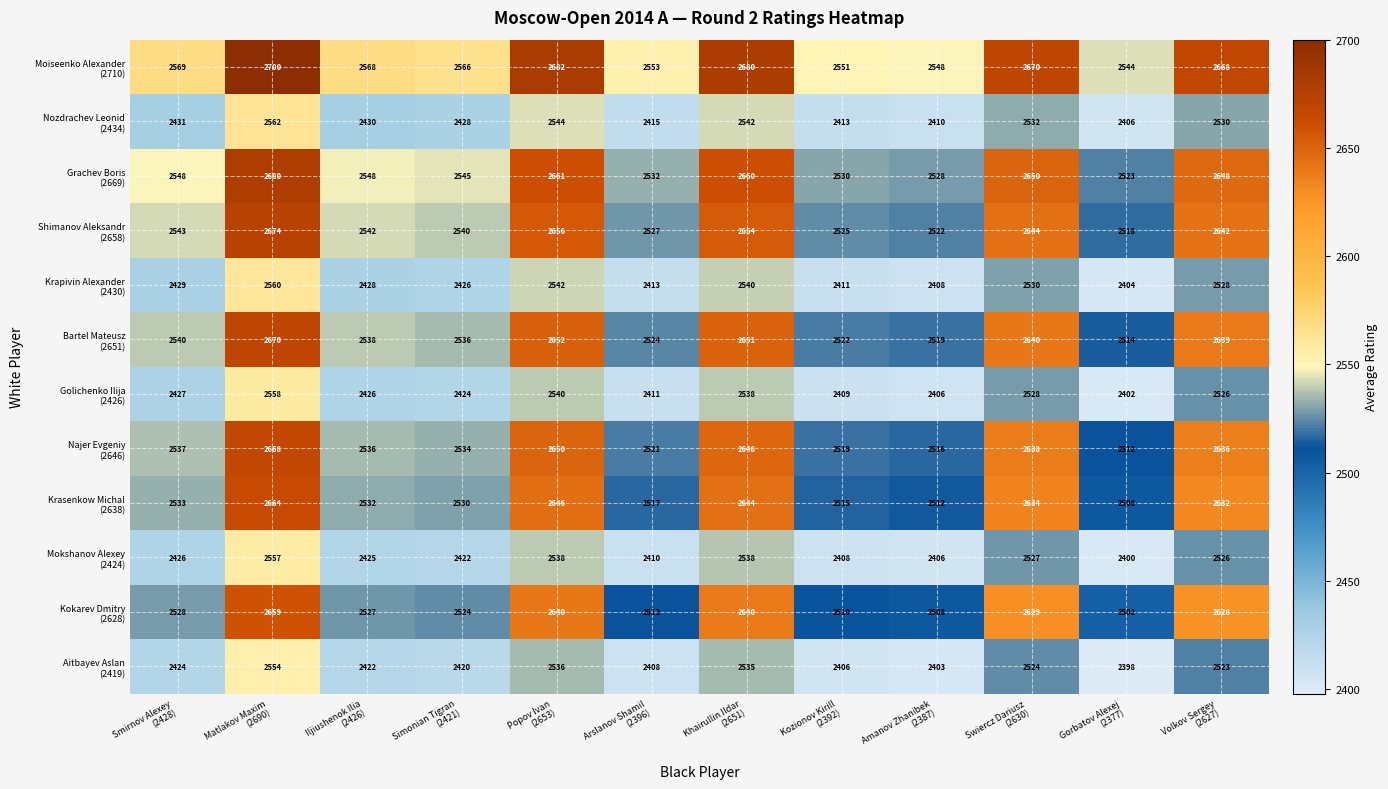

What is the minimum value shown in the chart?

2398